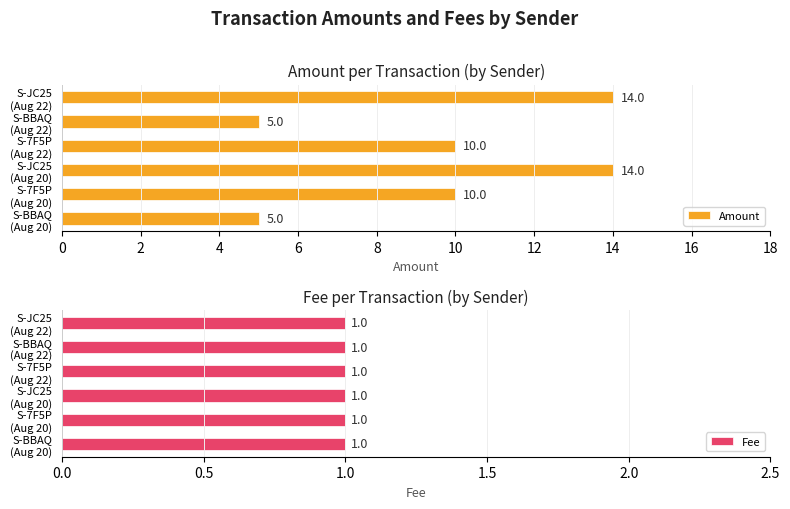

List the series in order of their peak value, highest first.

Amount, Fee